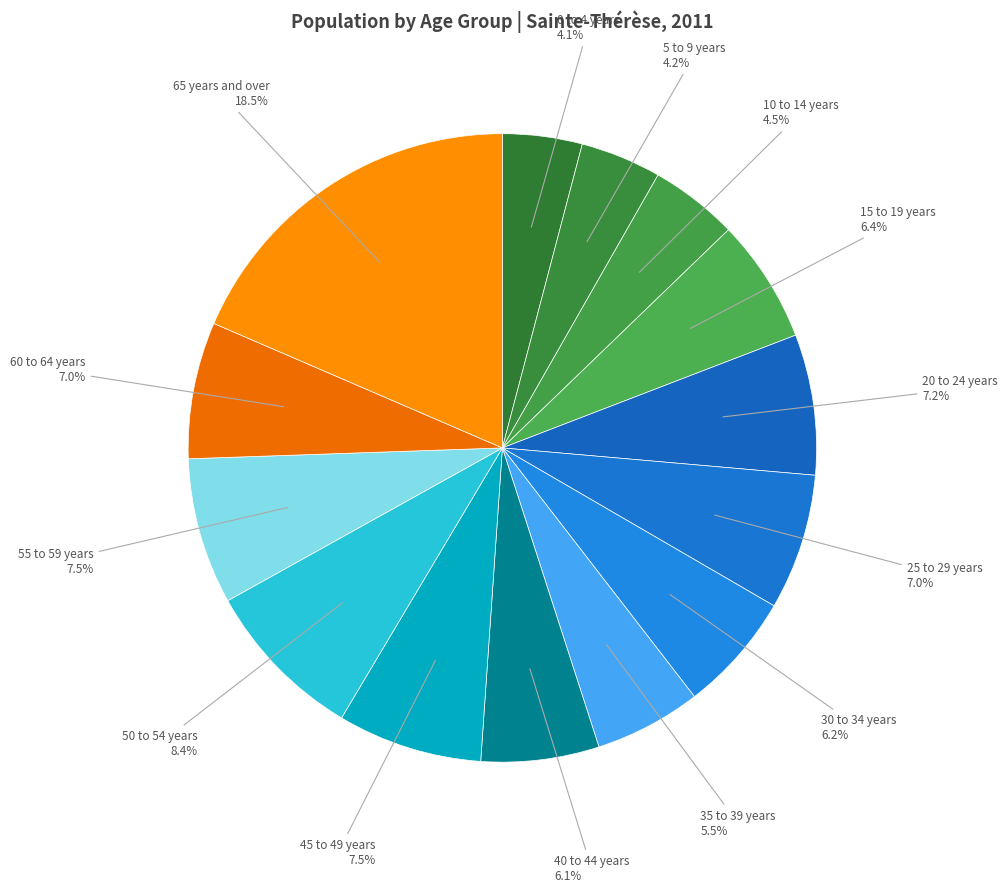

Does any single category account for the majority?

No